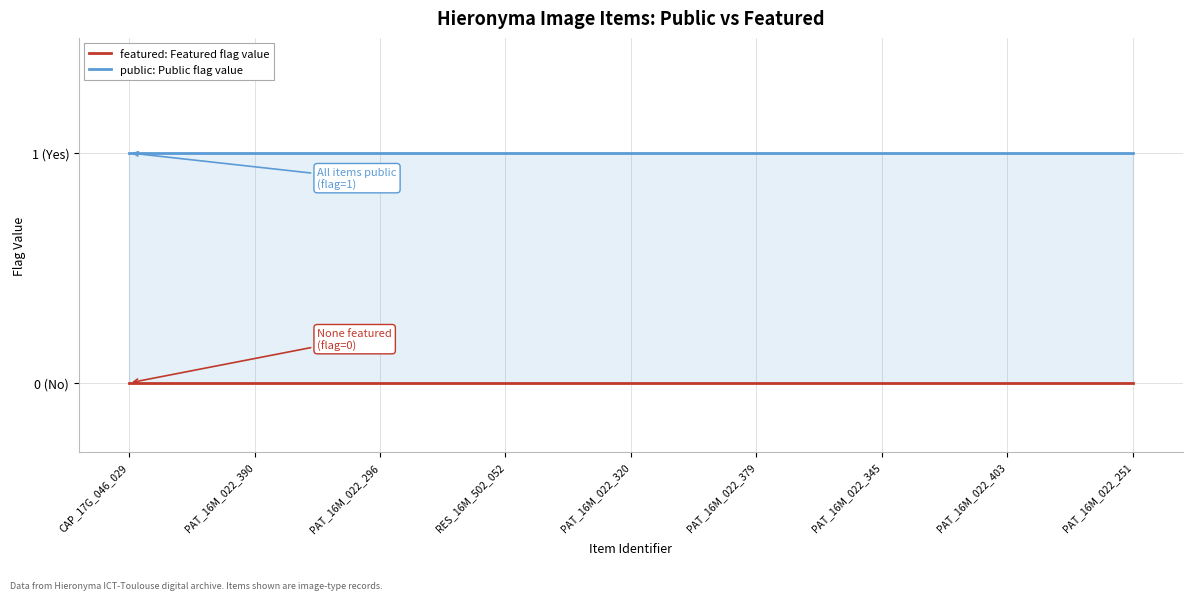

At how many categories does at least one series exceed 0?

9